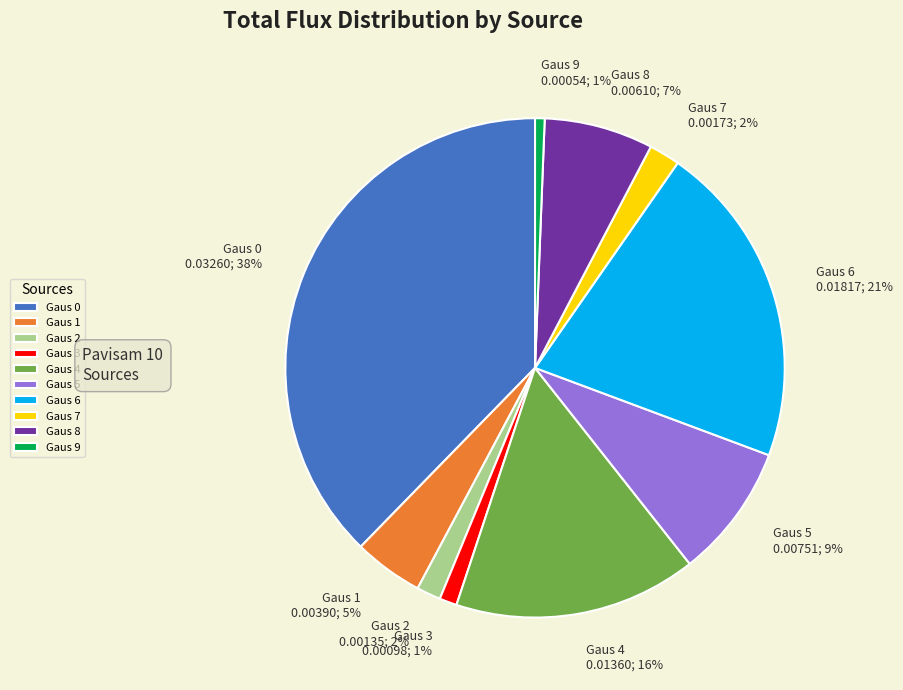

To the nearest percent, what is the combined percentage of Gaus 0 and Gaus 9?

38%